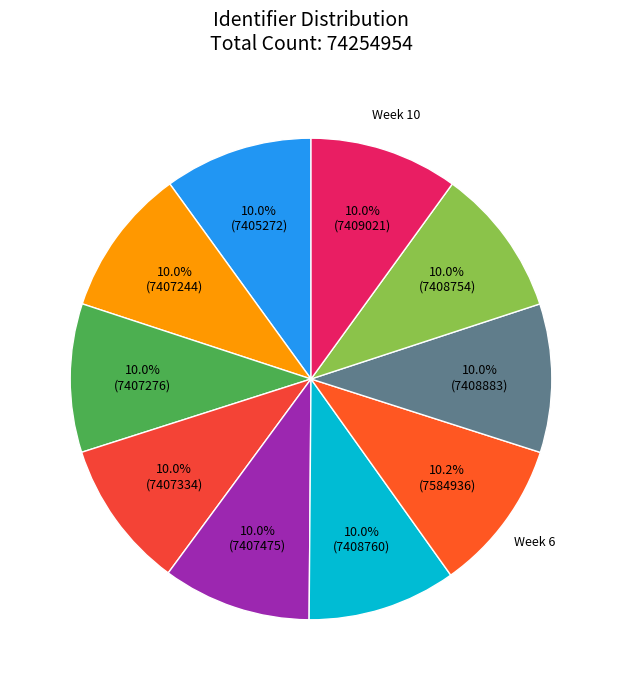

How many segments does this pie chart have?

10